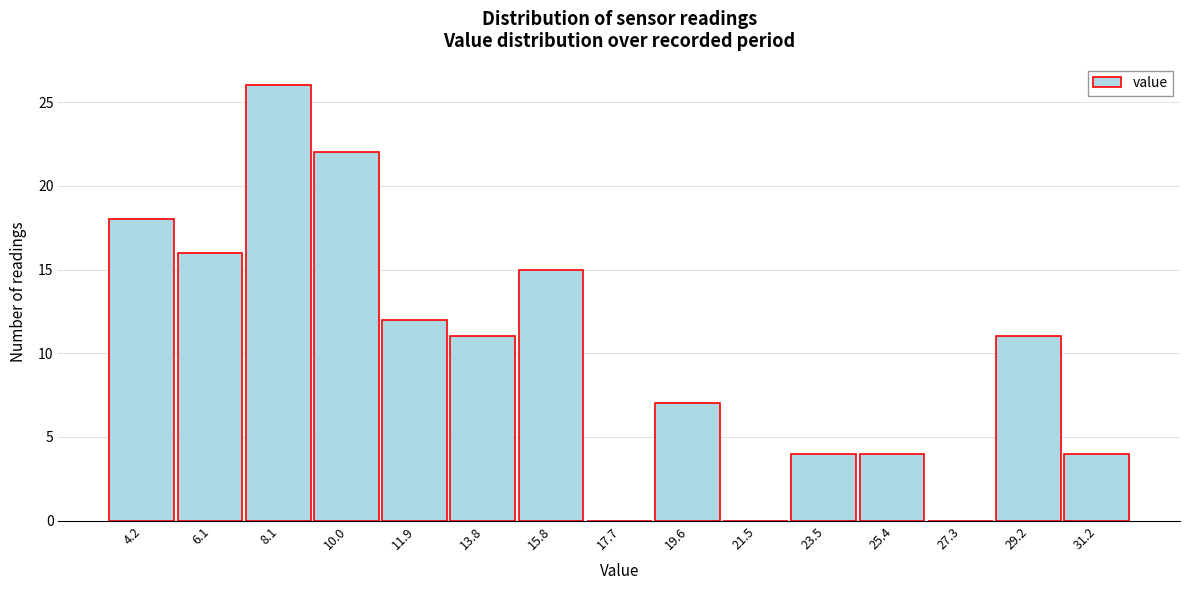

Reading left to right, list all the values displayed in this chart.

4.2=18	6.1=16	8.1=26	10.0=22	11.9=12	13.8=11	15.8=15	17.7=0	19.6=7	21.5=0	23.5=4	25.4=4	27.3=0	29.2=11	31.2=4